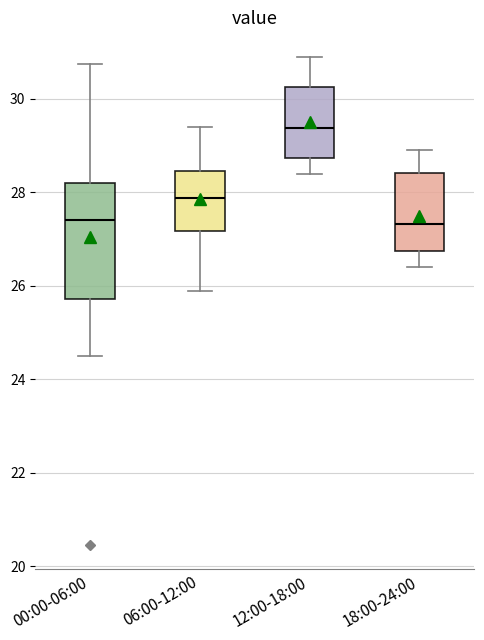

Reading left to right, read every box against the y-axis: the position of its median line, the range the box covers, and the ends of its whiskers. The values are not printed on the chart, so give them approximately, as read against the axis.

00:00-06:00: median 27.4, box 25.8 to 28.2, whiskers 24.6 to 30.8
06:00-12:00: median 27.8, box 27.2 to 28.4, whiskers 25.8 to 29.4
12:00-18:00: median 29.4, box 28.8 to 30.2, whiskers 28.4 to 31.0
18:00-24:00: median 27.4, box 26.8 to 28.4, whiskers 26.4 to 29.0